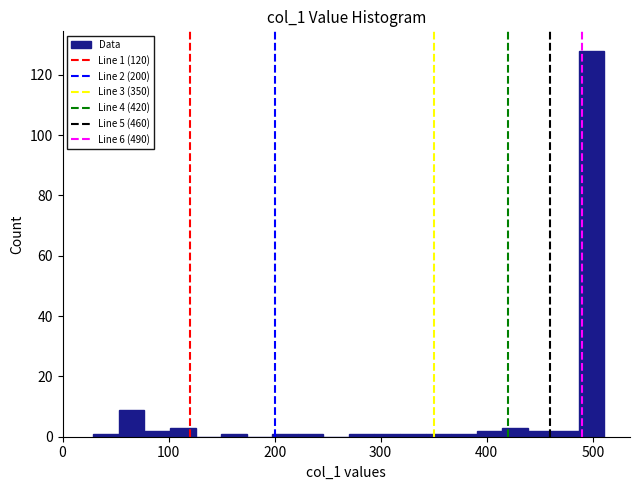

Around what value on the x-axis is the tallest bar? Give the approximate position of its centre, as read against the axis.

500